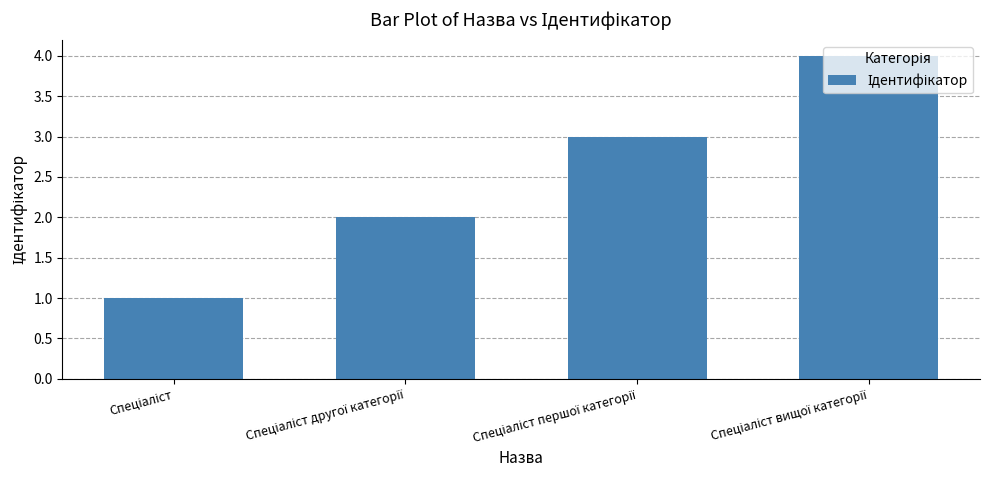

Reading left to right, list all the values displayed in this chart.

1	2	3	4